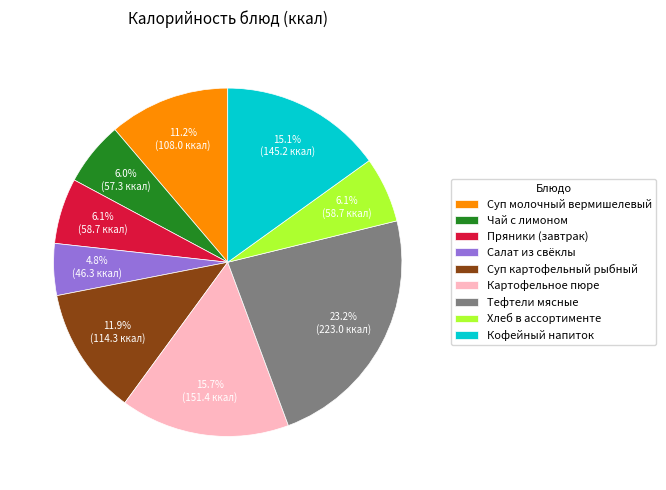

Approximately how many times larger is the value at Суп молочный вермишелевый compared to Салат из свёклы?

2.3